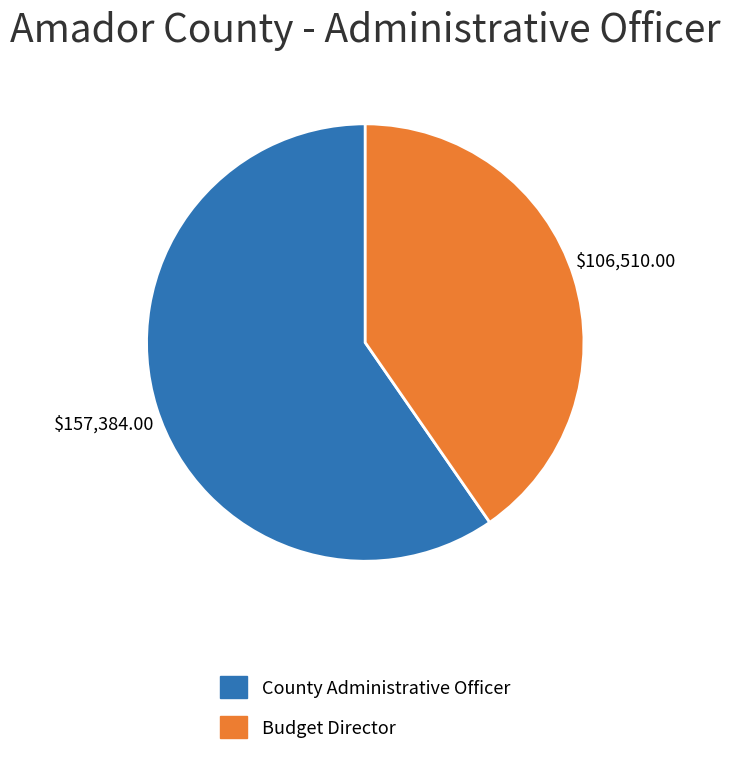

Count the number of slices in the pie.

2